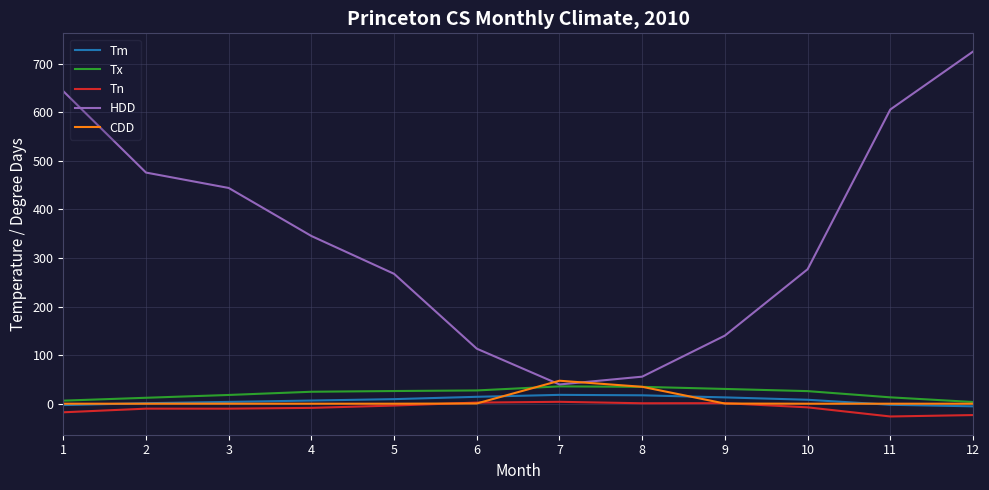

Where does the Tx series first go above 25?

5